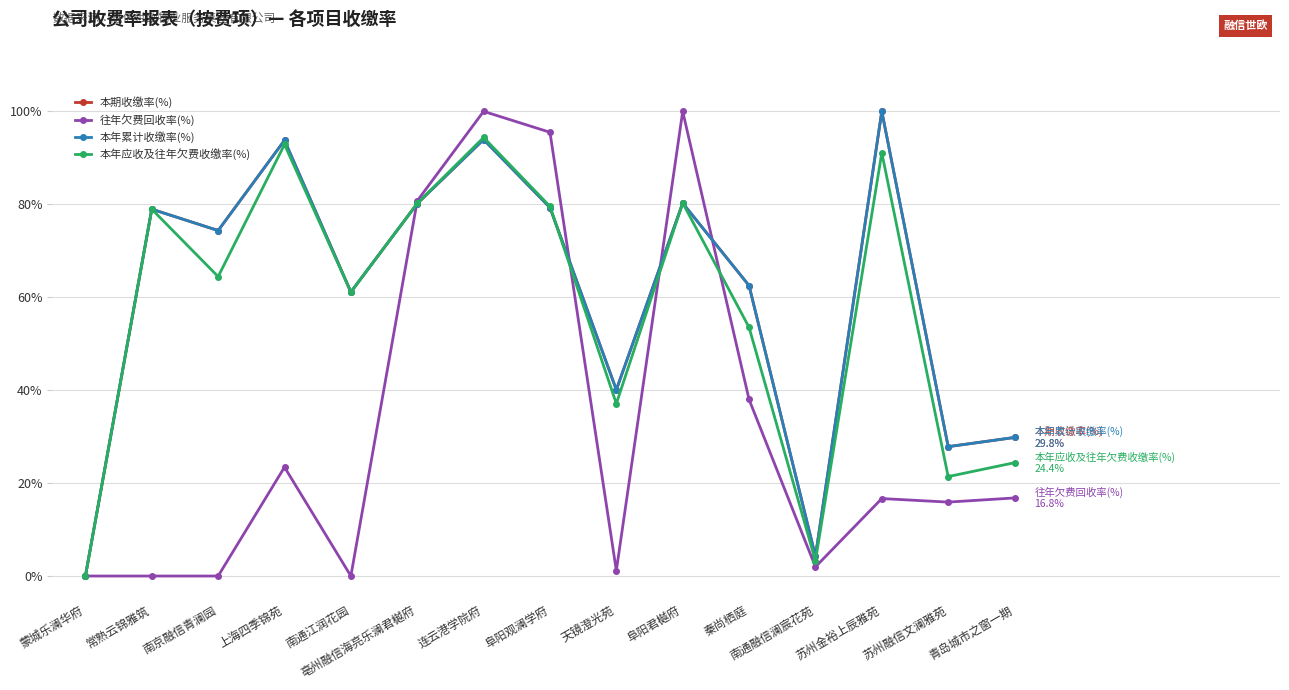

Is this an area chart (filled region under the line)?

No